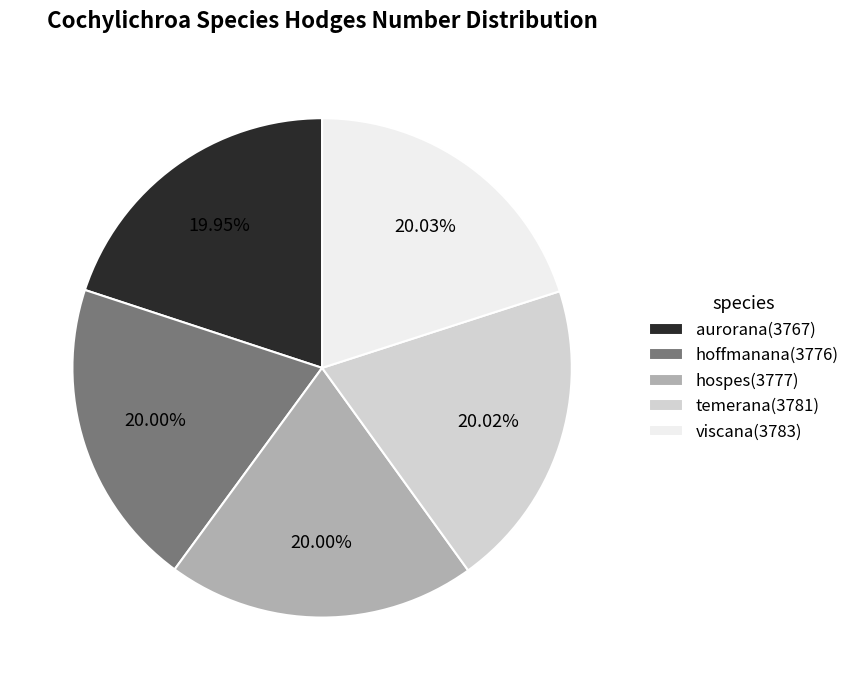

Does any single category account for the majority?

No